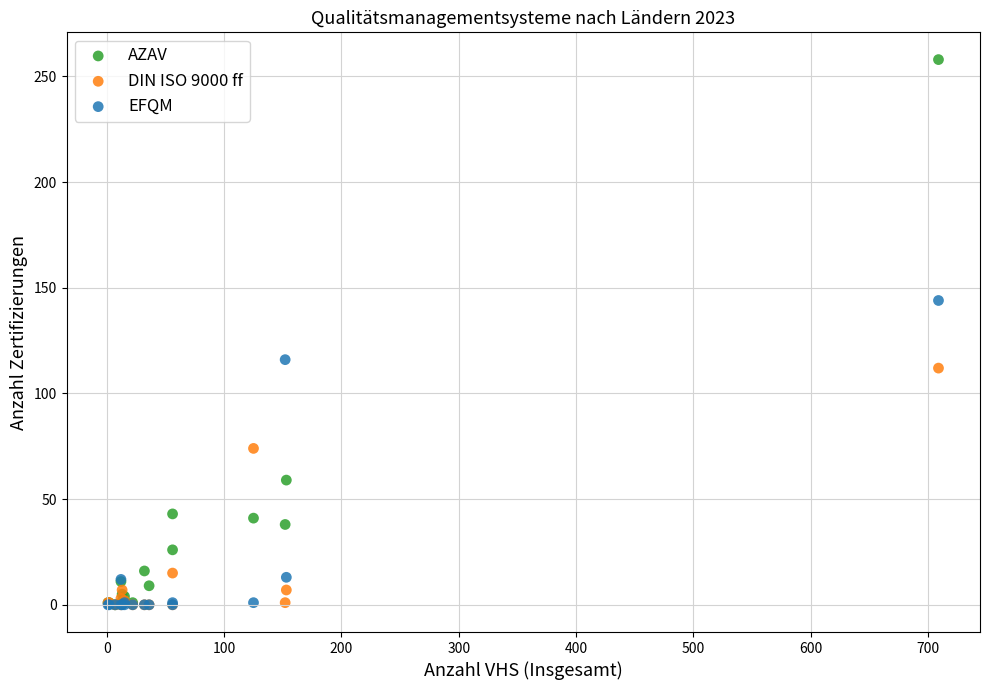

In the DIN ISO 9000 ff series, what Y value is closest to 56?

74